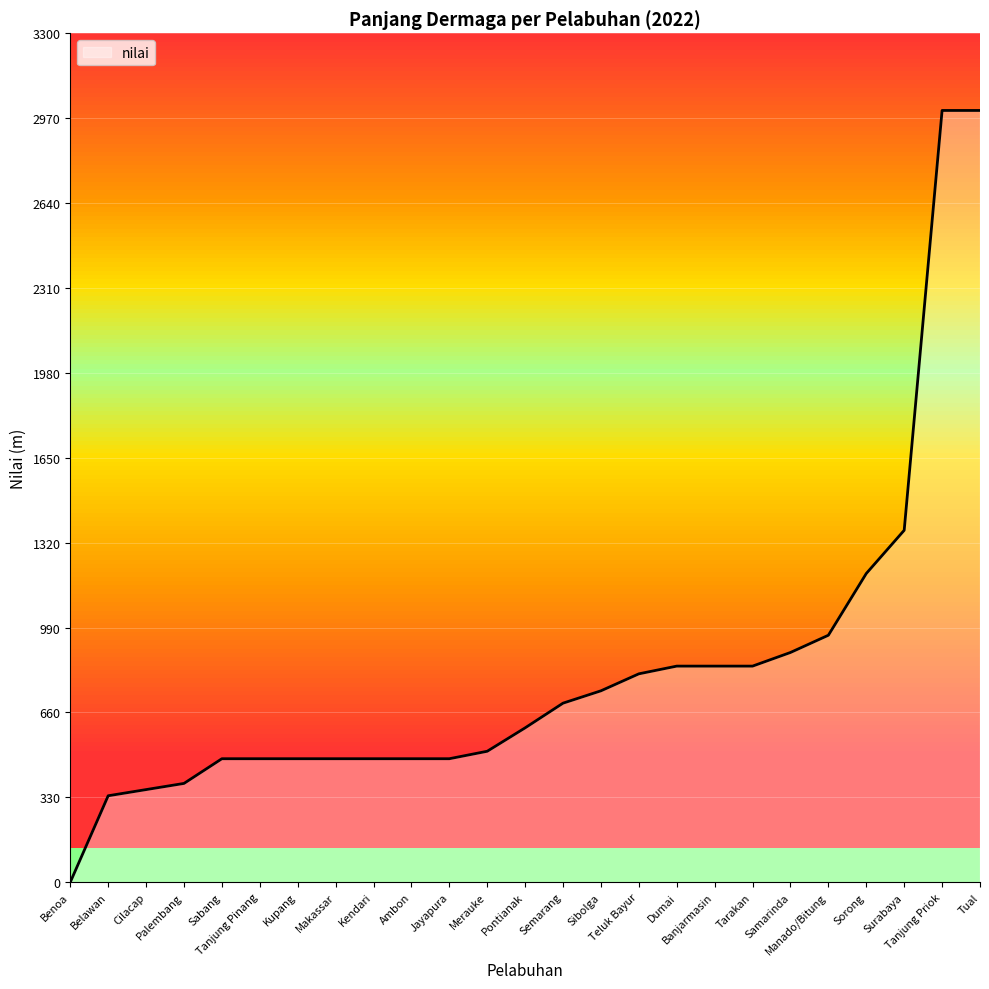

What is the greatest value displayed?

3000